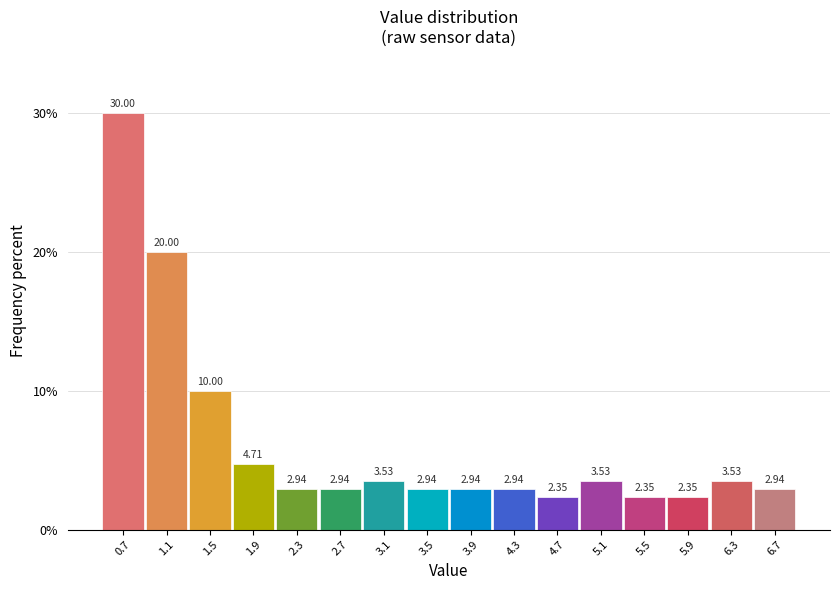

What is the height of the bar covering 2.1 to 2.5 on the x-axis?

2.94